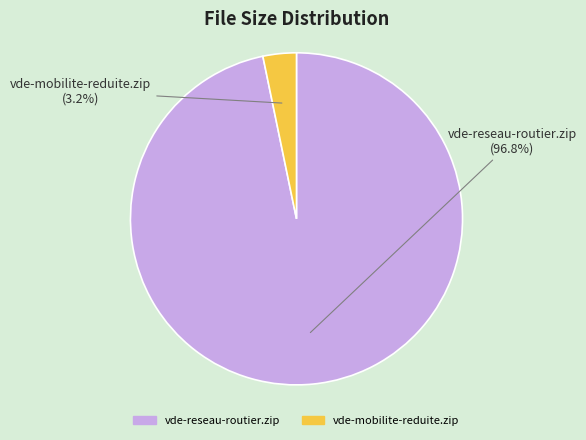

To the nearest percent, what portion does vde-reseau-routier.zip represent?

97%